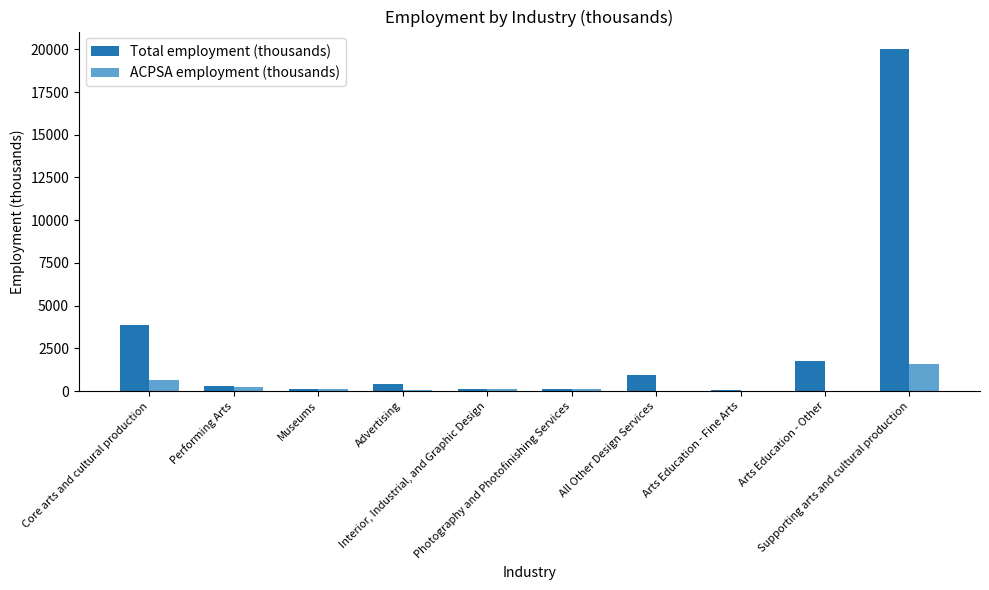

What is the sum of all ACPSA employment (thousands) values?

2946